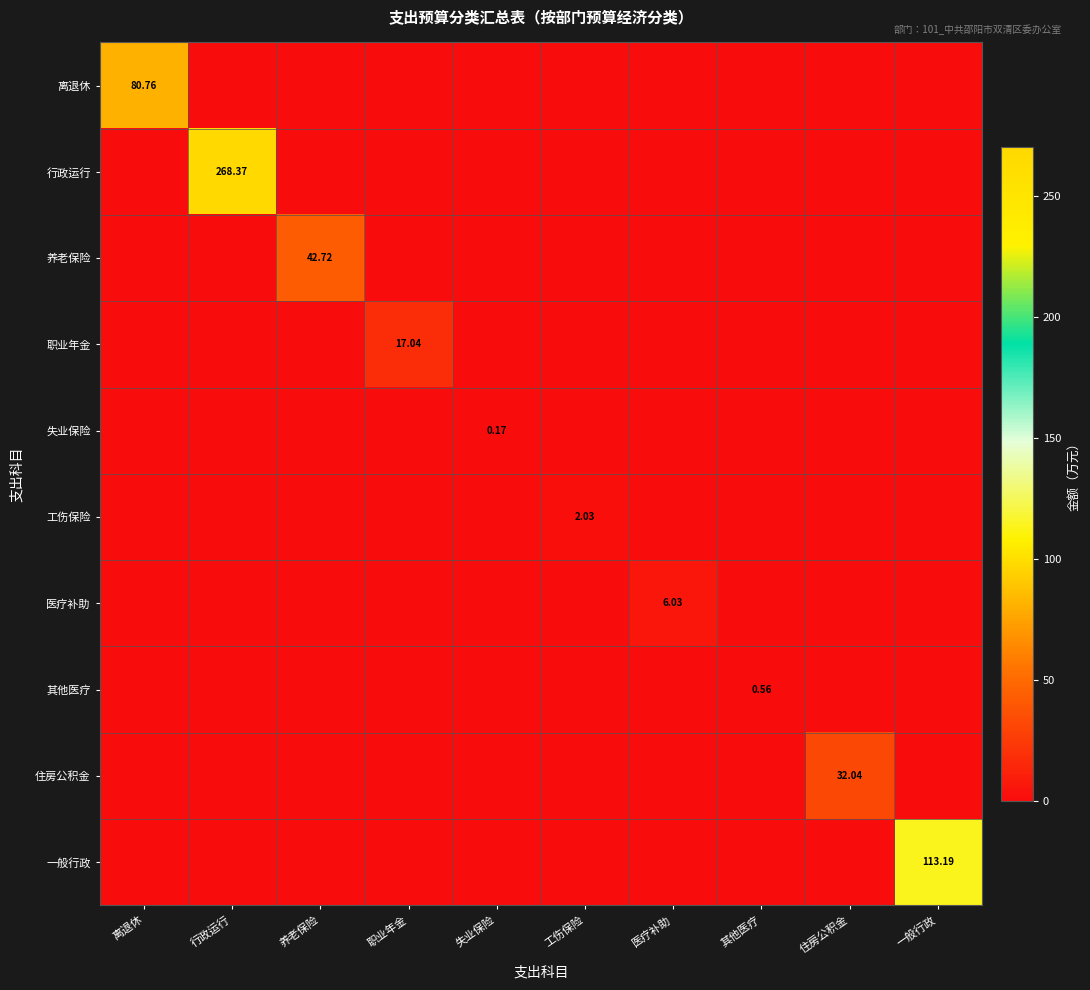

What is the spread (max minus min) of values at 离退休?

80.8